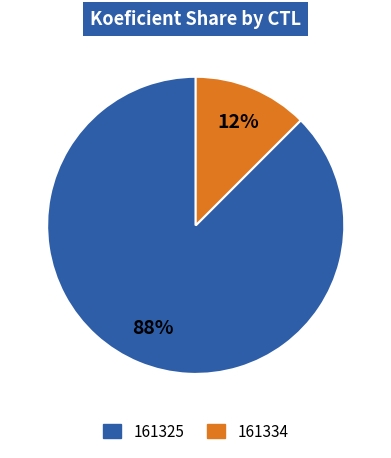

Which category accounts for the majority?

161325